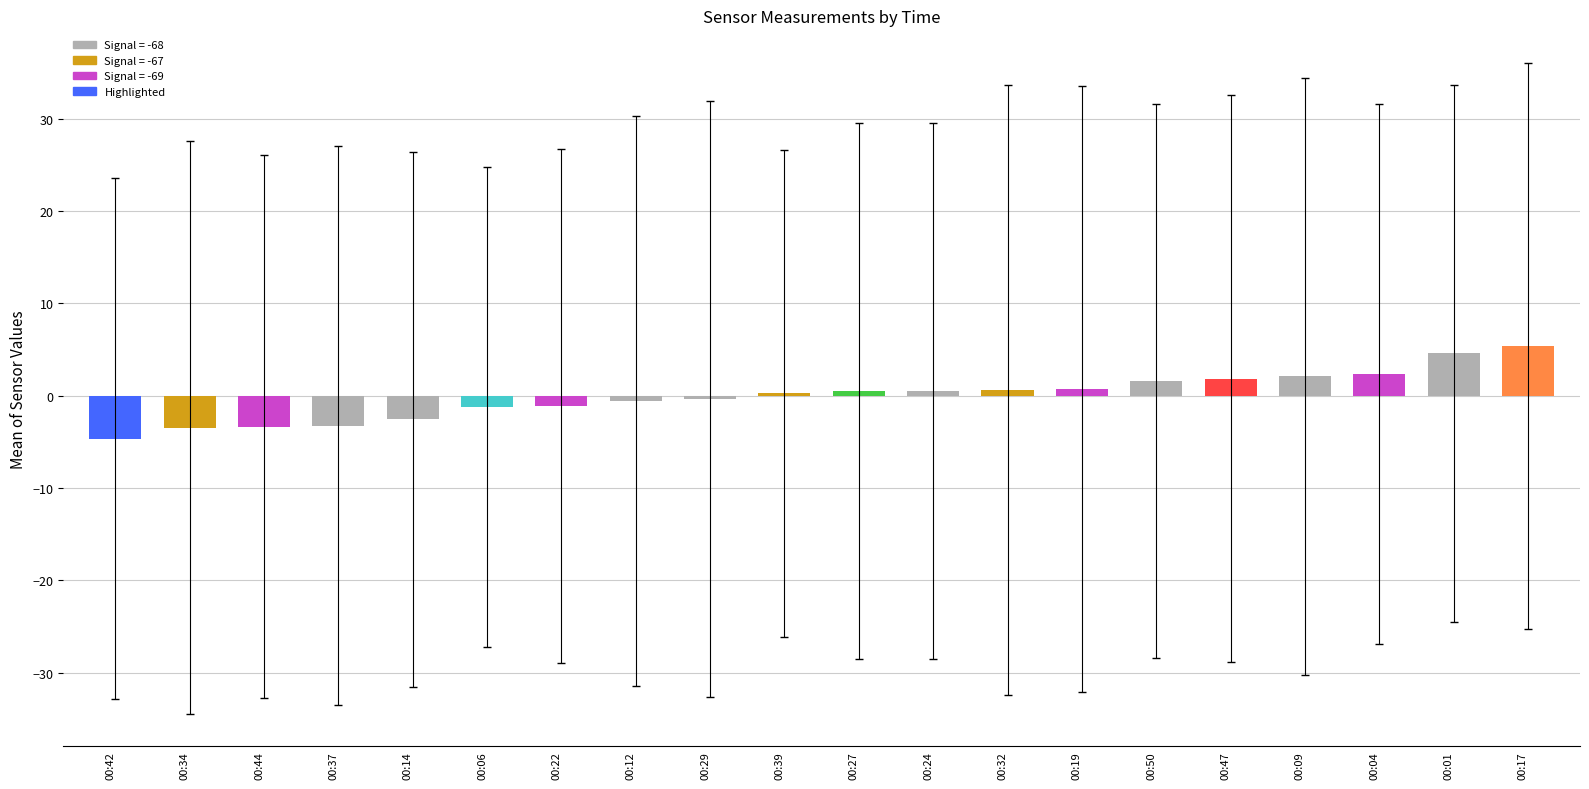

What is the difference between the values at 00:47 and 00:34?

5.3